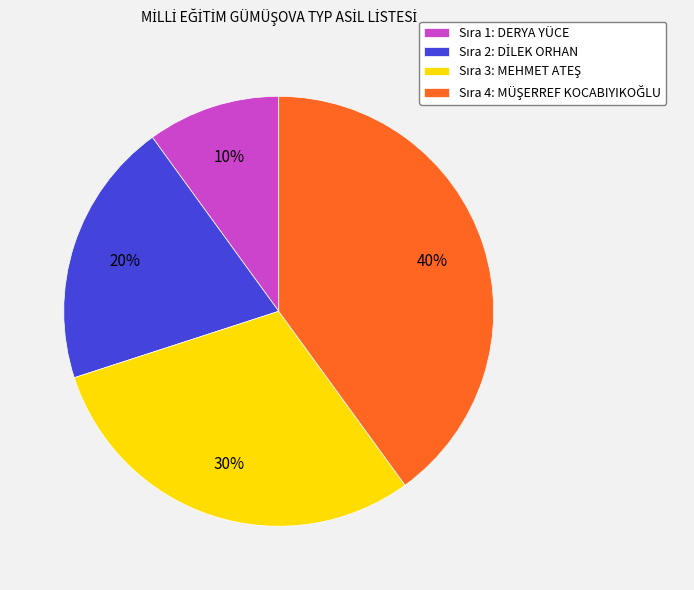

Does any single category account for the majority?

No